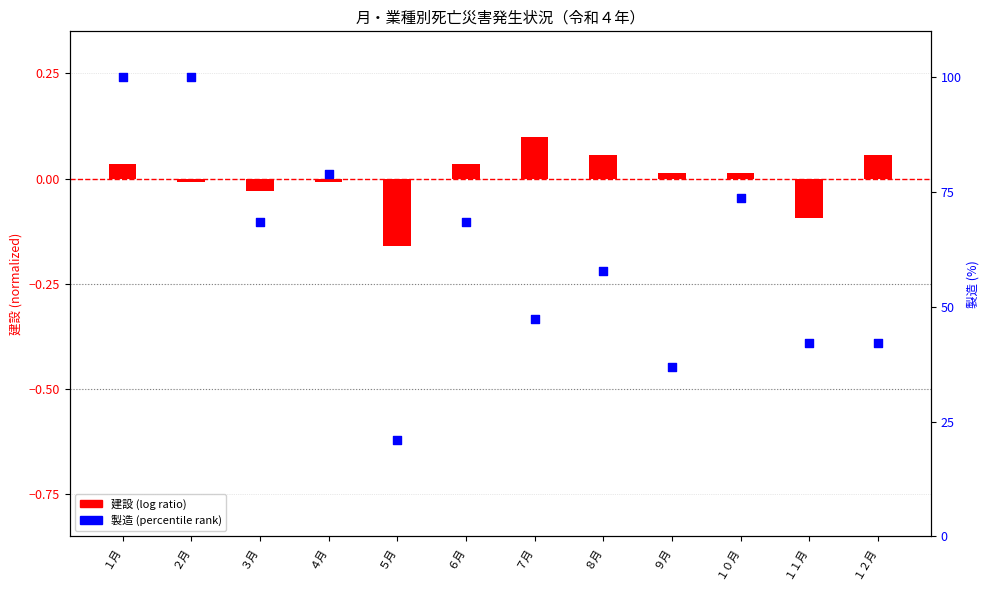

Is the value of 建設 (log ratio style) at ５月 greater than the value of 製造 (percentile style) at ２月?

No